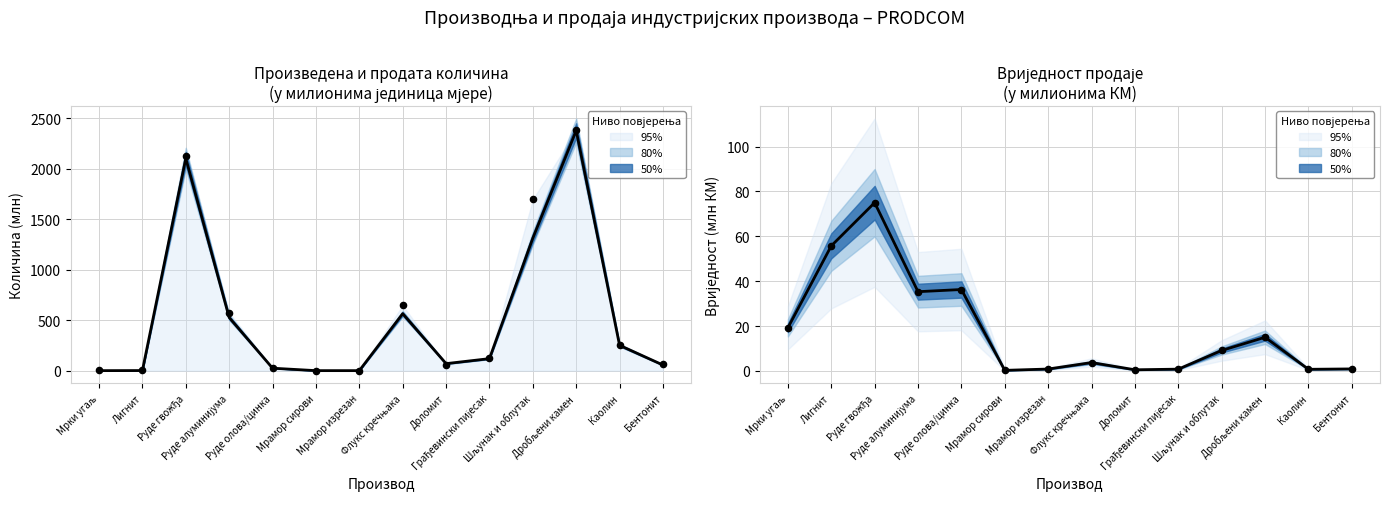

Which series contains the highest Y value?

Произведена количина (млн)